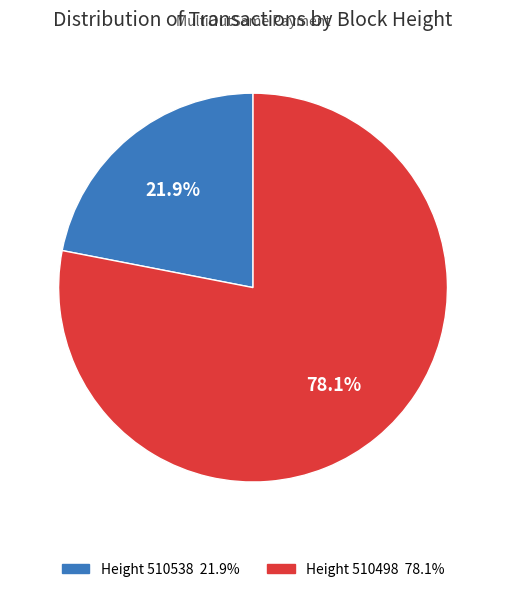

Count the number of slices in the pie.

2